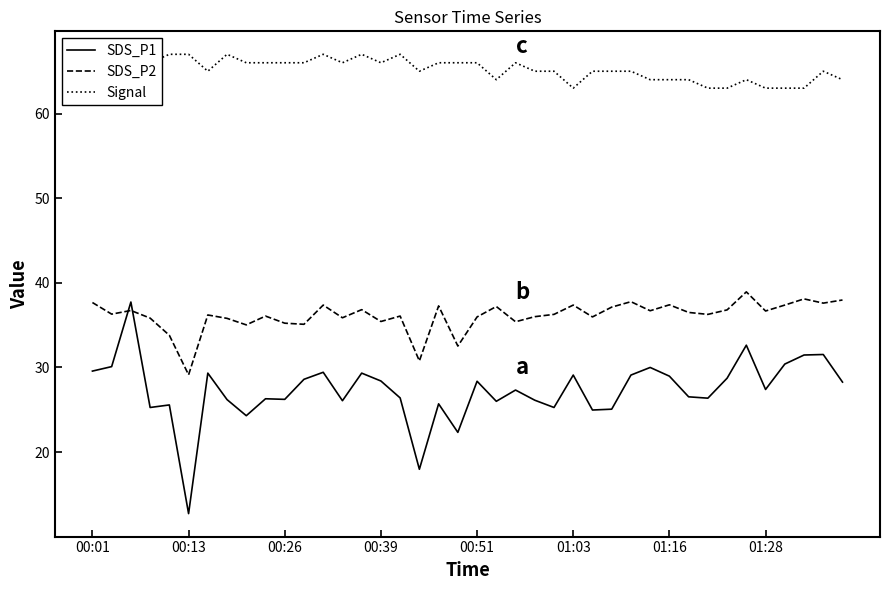

True or false: Signal and SDS_P1 intersect in this chart.

False